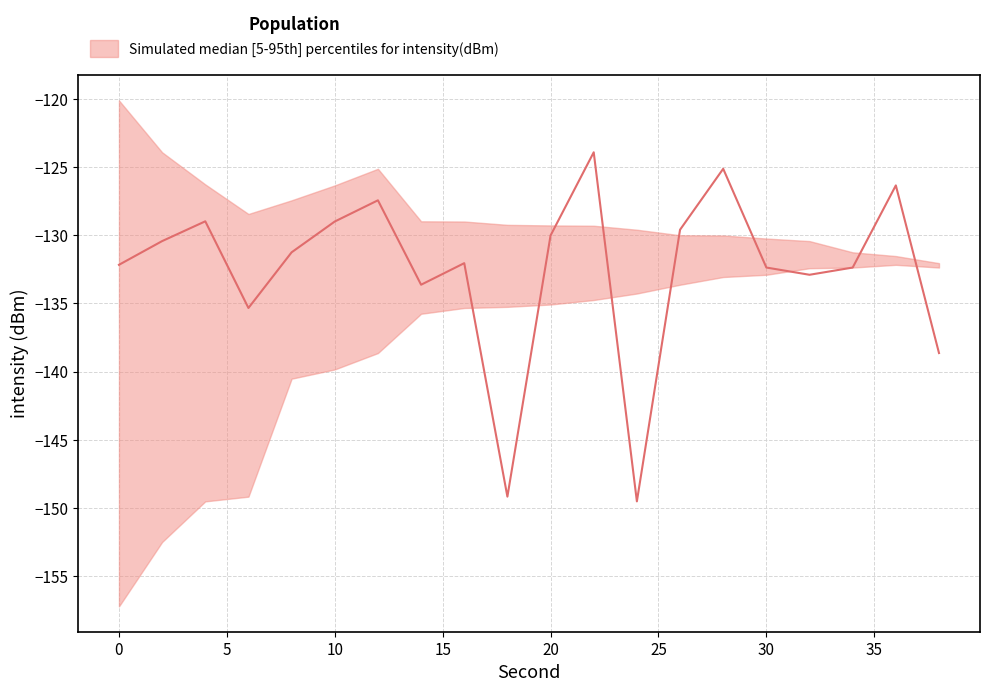

True or false: upper and median intersect in this chart.

True